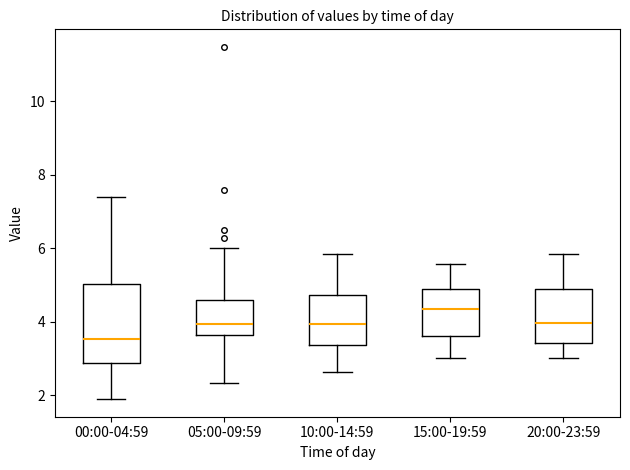

Reading left to right, read every box against the y-axis: the position of its median line, the range the box covers, and the ends of its whiskers. The values are not printed on the chart, so give them approximately, as read against the axis.

00:00-04:59: median 3.6, box 2.8 to 5.0, whiskers 2.0 to 7.4
05:00-09:59: median 4.0, box 3.6 to 4.6, whiskers 2.4 to 6.0
10:00-14:59: median 4.0, box 3.4 to 4.8, whiskers 2.6 to 5.8
15:00-19:59: median 4.4, box 3.6 to 4.8, whiskers 3.0 to 5.6
20:00-23:59: median 4.0, box 3.4 to 5.0, whiskers 3.0 to 5.8